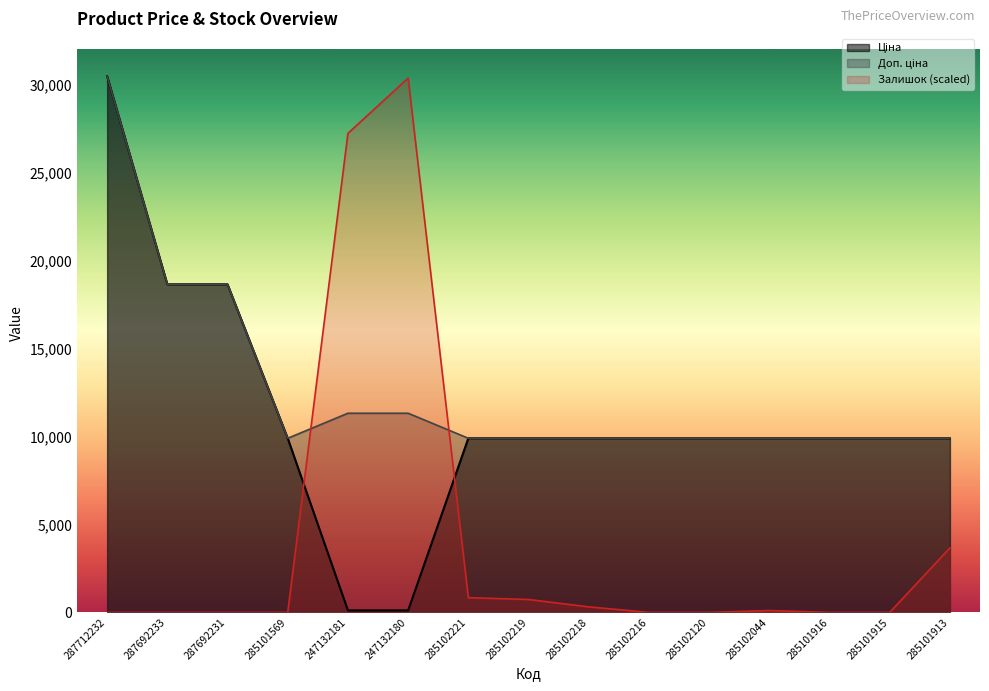

What is the value of the Доп. ціна point at the 12th from the left?

9908.5